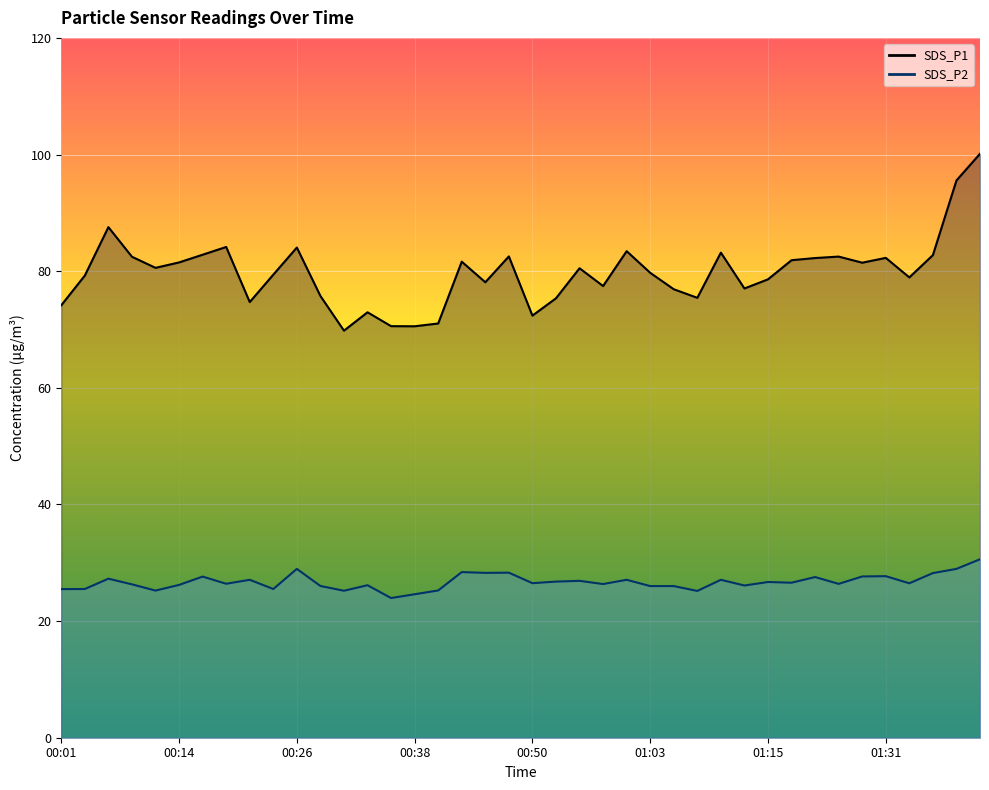

Reading left to right, list all the values displayed in this chart.

SDS_P1: 74.2	79.2	87.5	82.5	80.6	81.5	82.8	84.2	74.7	79.4	84.0	75.8	69.8	73.0	70.6	70.5	71.0	81.6	78.1	82.5	72.4	75.3	80.5	77.5	83.4	79.7	76.9	75.4	83.2	77.0	78.6	81.9	82.2	82.5	81.5	82.3	78.9	82.8	95.5	100.1
SDS_P2: 25.5	25.5	27.3	26.3	25.2	26.2	27.6	26.4	27.1	25.5	28.9	26.0	25.2	26.1	23.9	24.6	25.2	28.4	28.3	28.3	26.5	26.8	26.9	26.4	27.1	26.0	26.0	25.2	27.1	26.1	26.7	26.6	27.6	26.4	27.6	27.7	26.5	28.2	28.9	30.6